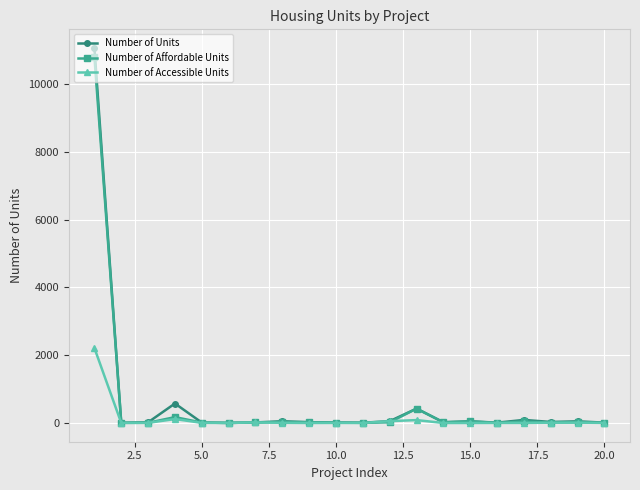

What is the maximum value for Number of Units?

11060